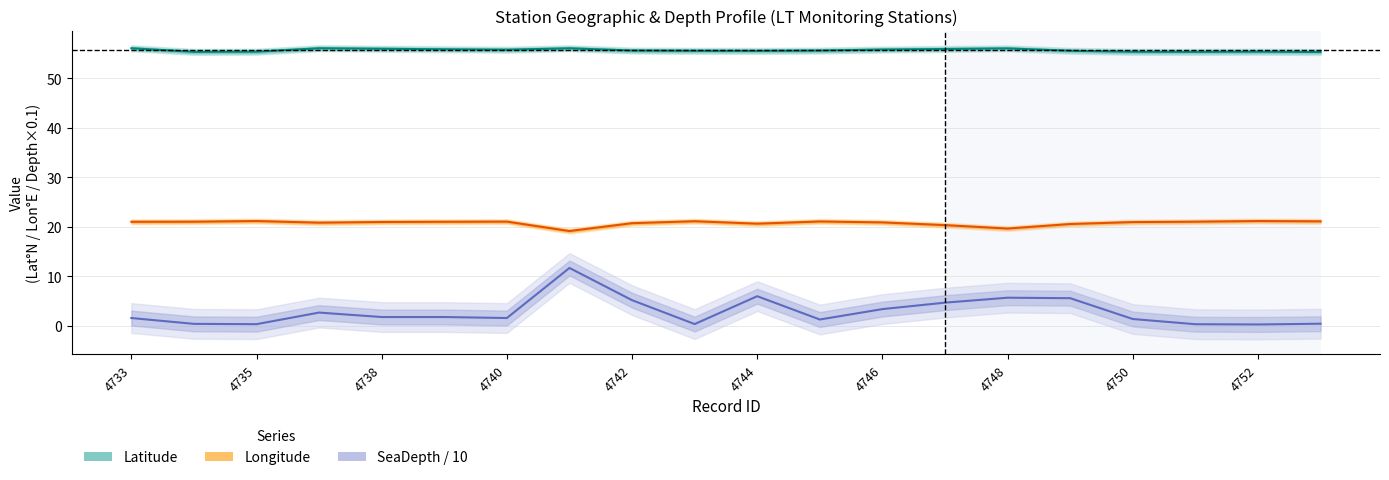

Reading left to right, list all the values displayed in this chart.

Latitude: 4733=56.0	4734=55.3	4735=55.3	4737=56.0	4738=55.9	4739=55.8	4740=55.7	4741=56.0	4742=55.6	4743=55.5	4744=55.5	4745=55.6	4746=55.8	4747=55.9	4748=56.0	4749=55.5	4750=55.3	4751=55.3	4752=55.3	4753=55.3
Longitude: 4733=21.0	4734=21.0	4735=21.2	4737=20.8	4738=21.0	4739=21.0	4740=21.1	4741=19.1	4742=20.7	4743=21.1	4744=20.6	4745=21.1	4746=20.9	4747=20.3	4748=19.6	4749=20.6	4750=21.0	4751=21.0	4752=21.2	4753=21.1
SeaDepth: 4733=1.6	4734=0.4	4735=0.4	4737=2.7	4738=1.8	4739=1.8	4740=1.6	4741=11.7	4742=5.2	4743=0.4	4744=6.0	4745=1.3	4746=3.4	4747=4.7	4748=5.7	4749=5.6	4750=1.4	4751=0.3	4752=0.3	4753=0.5